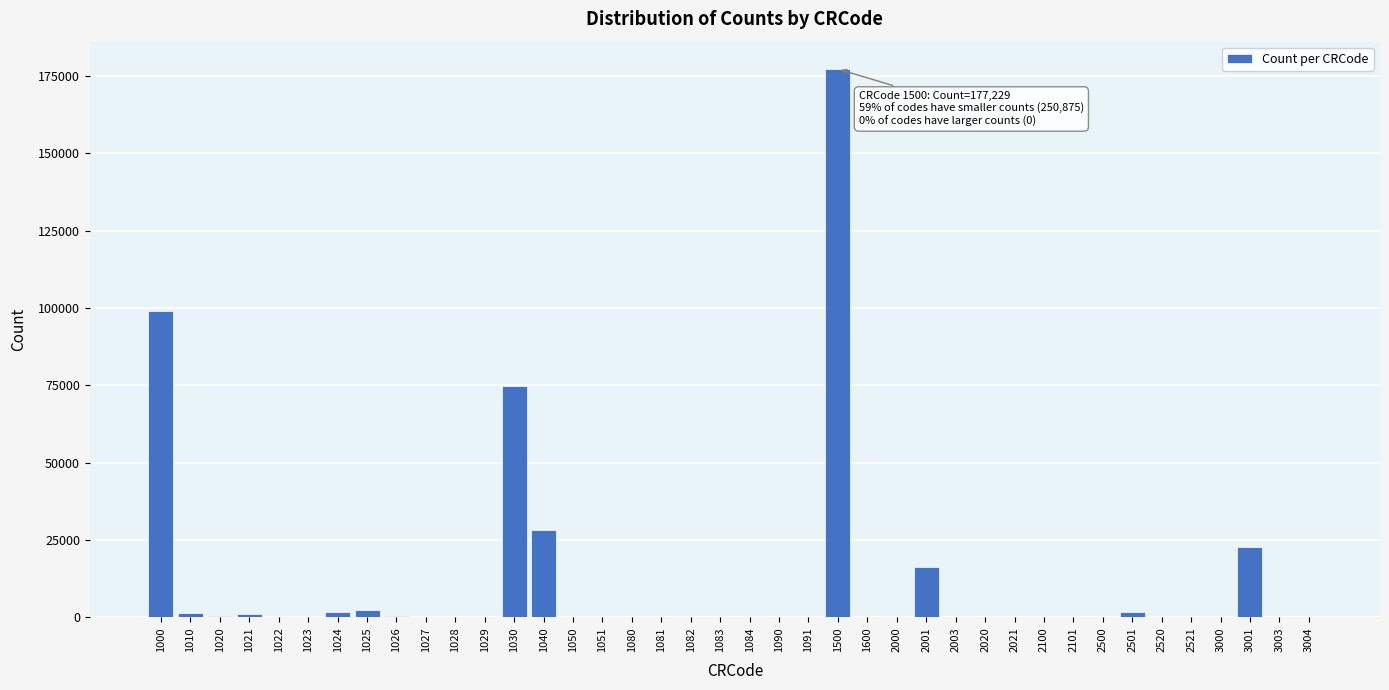

The value at 1082 is -63406. True or false?

False